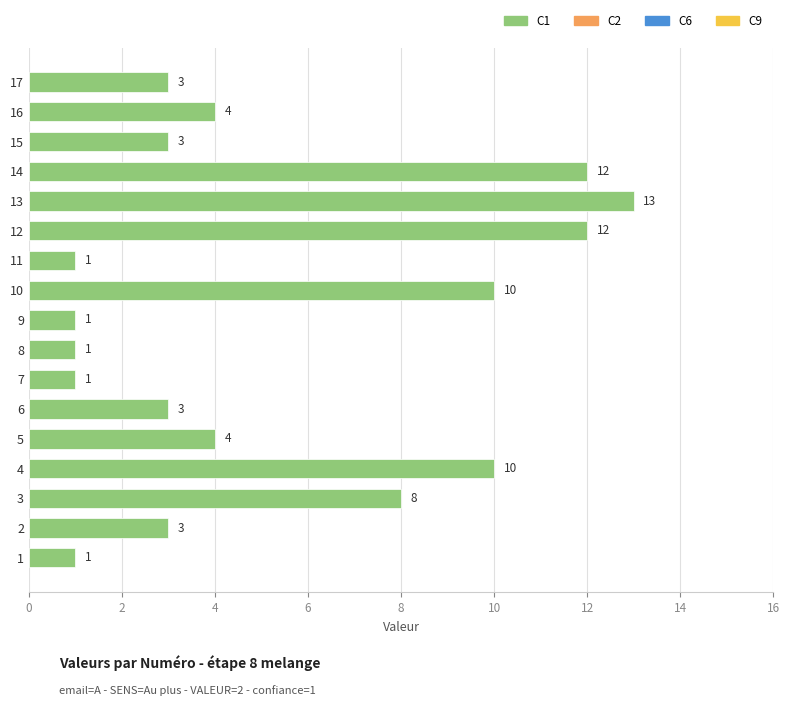

Approximately how many times larger is the value at 10 compared to 12?

0.8